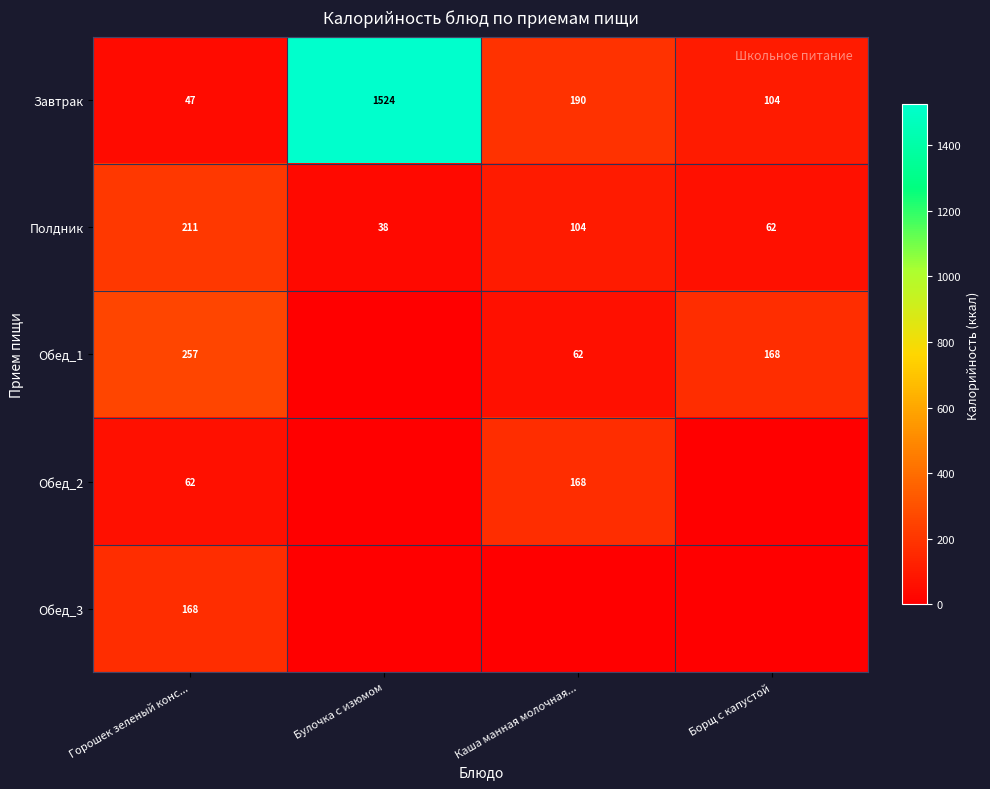

What is the average value of the Полдник series?

104